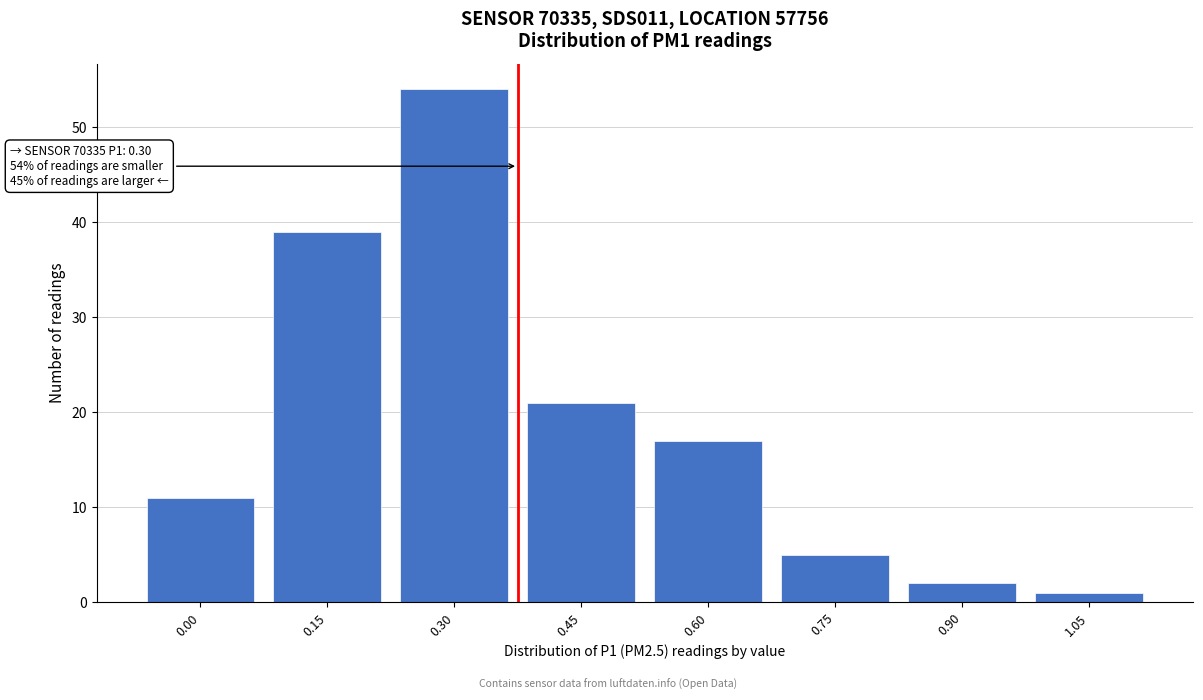

Reading right to left, what are all the values shown in this chart?

1.05=1	0.90=2	0.75=5	0.60=17	0.45=21	0.30=54	0.15=39	0.00=11